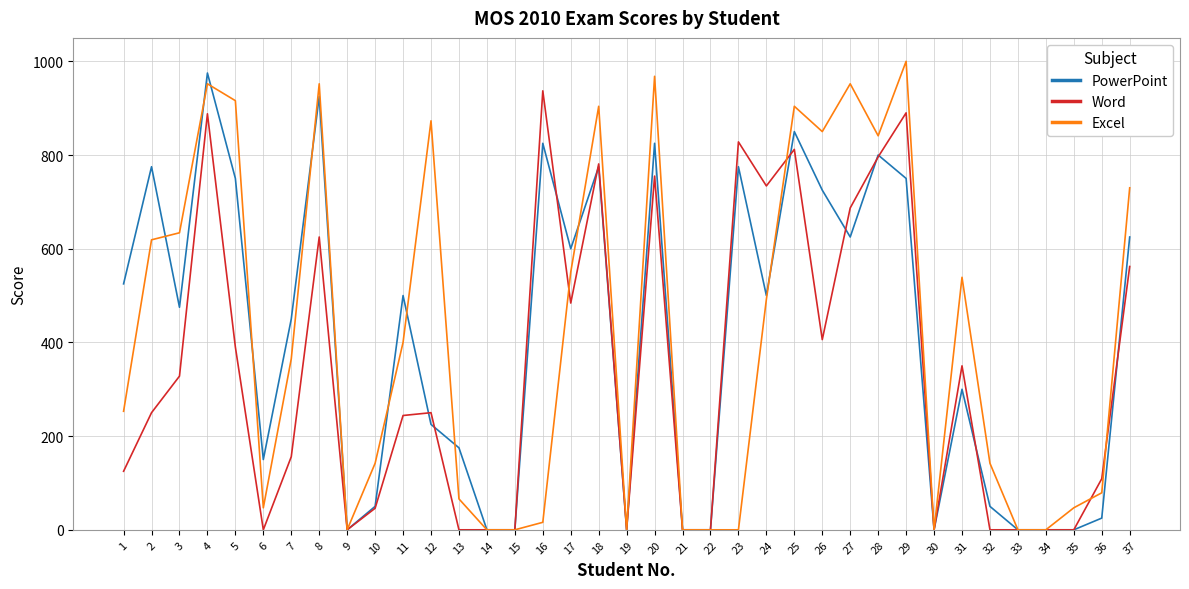

The value of Word at 3 is 328. True or false?

True